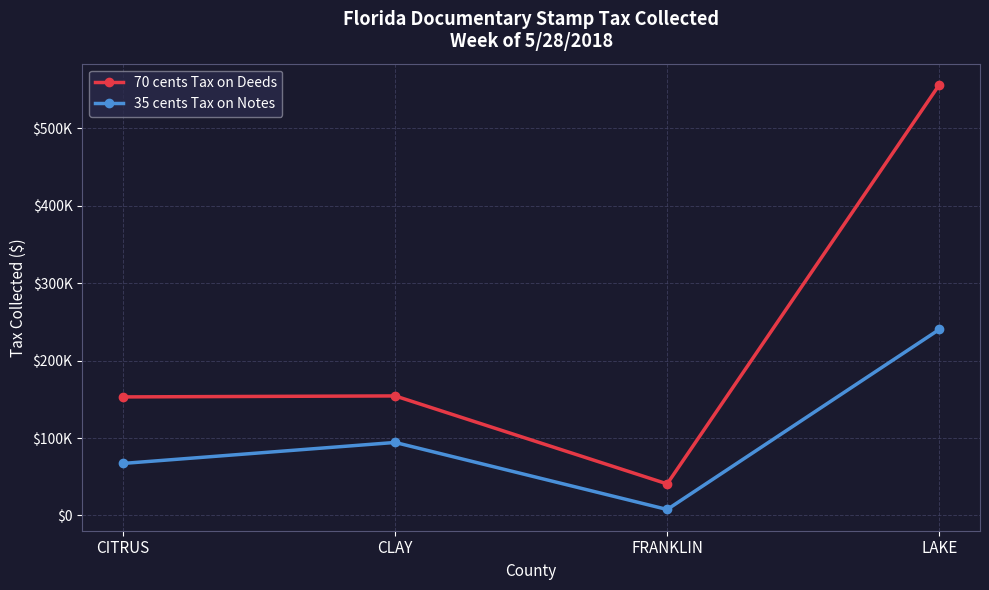

What are all the series names shown in the legend?

70 cents Tax on Deeds, 35 cents Tax on Notes